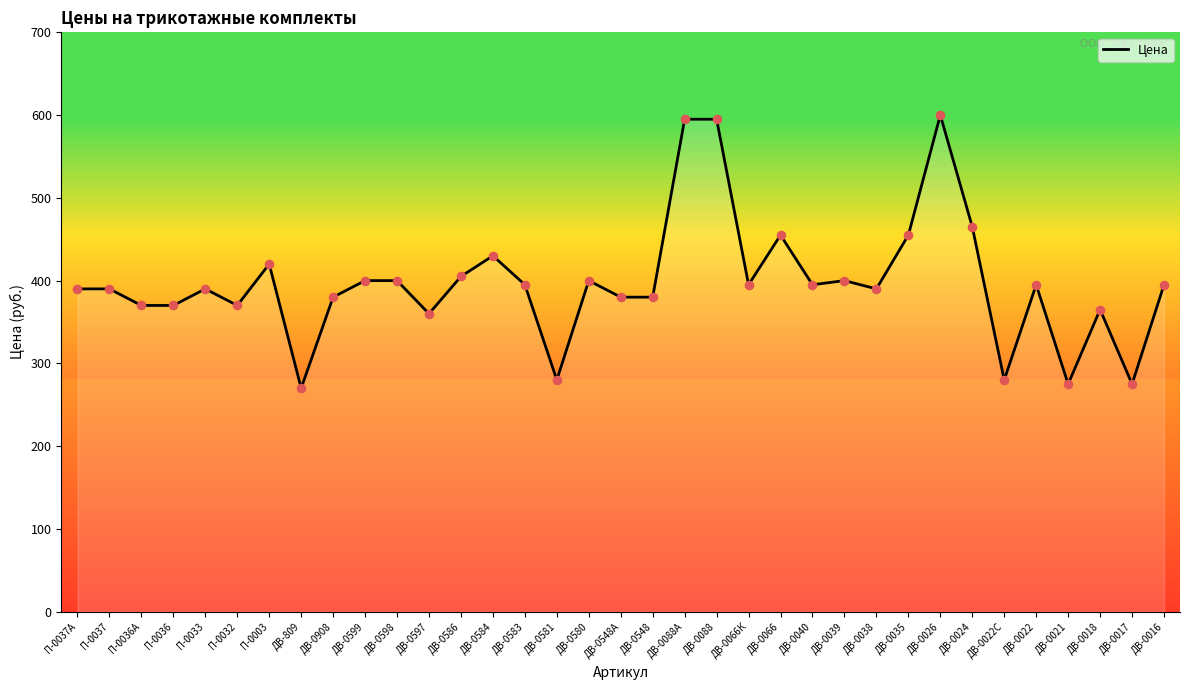

Which has a higher value, ДВ-0548А or ДВ-0066К?

ДВ-0066К